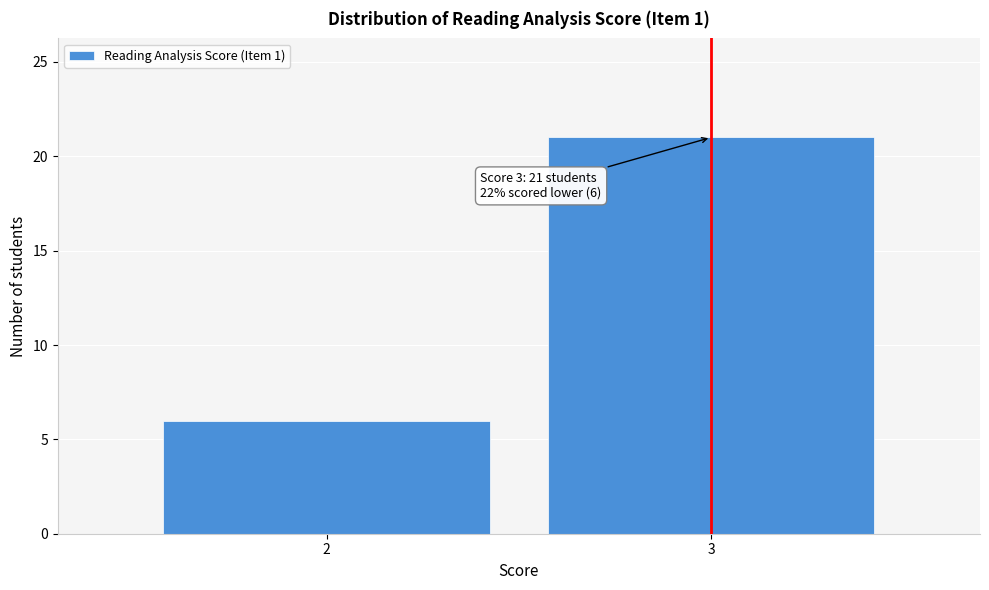

Reading left to right, what are all the values shown in this chart?

6	21